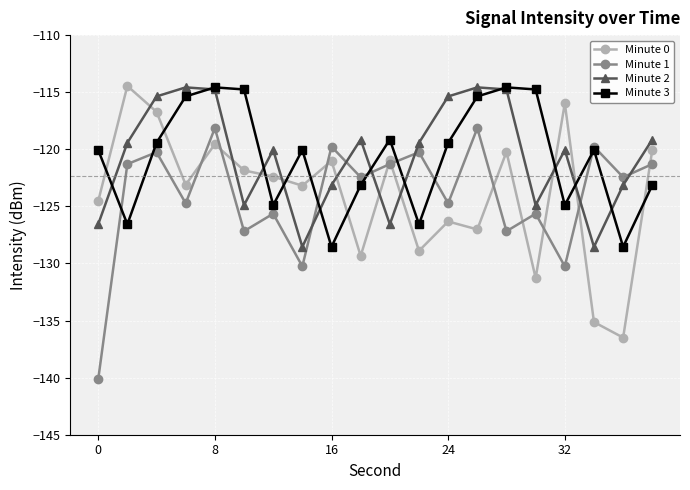

What is the minimum value for Minute 0?

-136.5